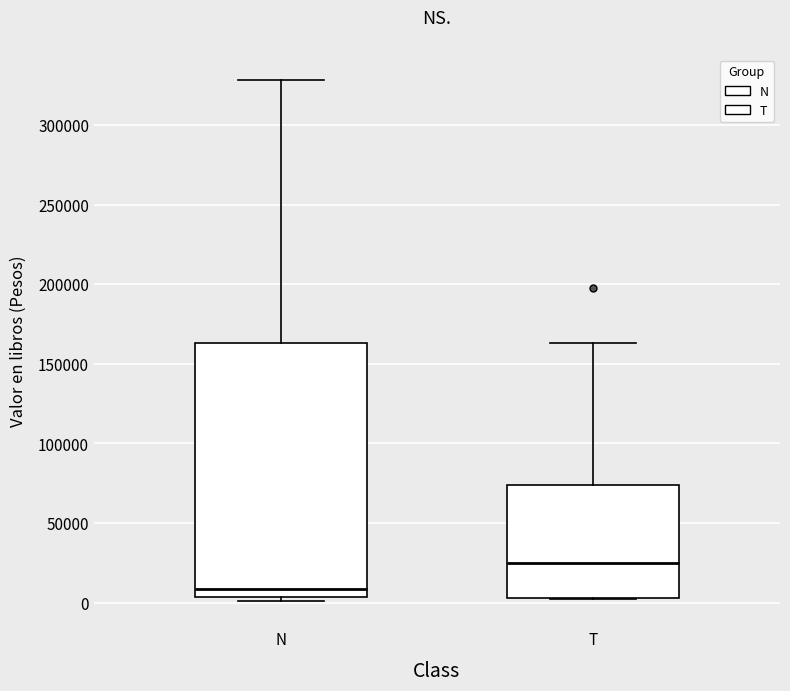

Which box's median line is the lowest?

N